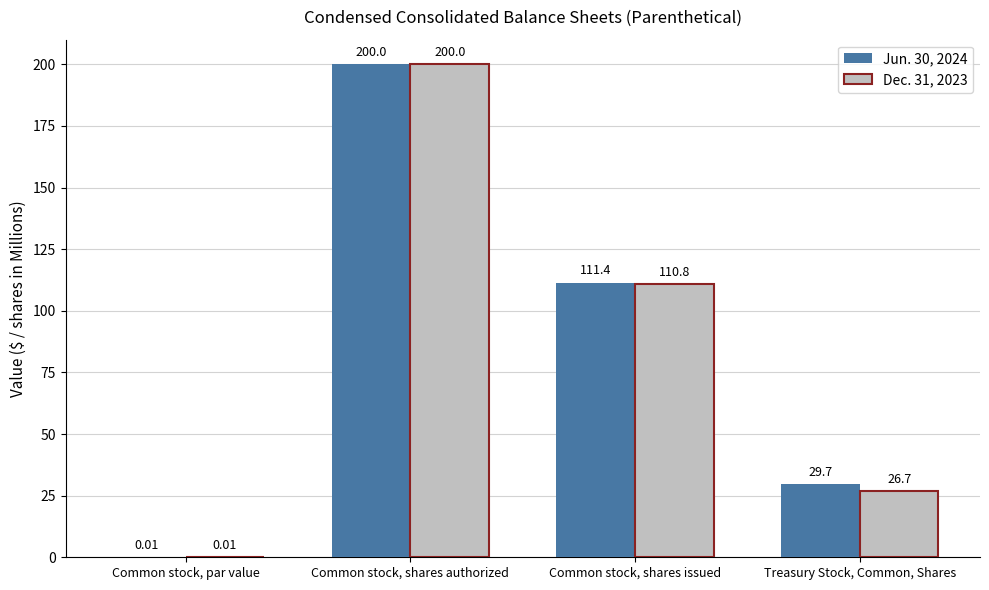

Which series has the largest total across all categories?

Jun. 30, 2024